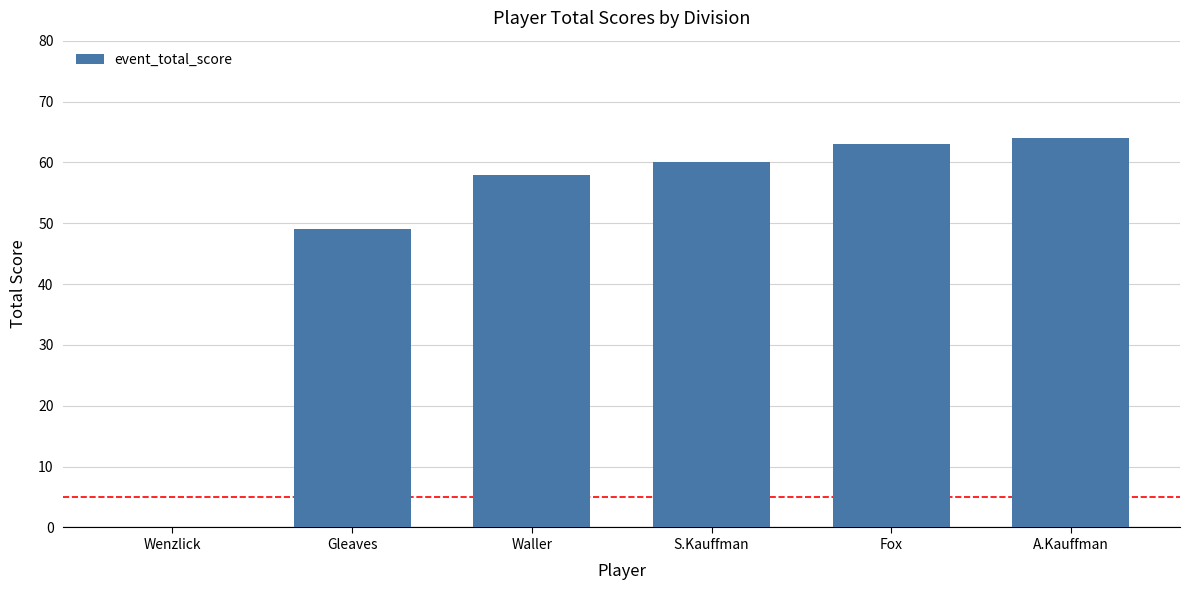

Between S.Kauffman and Waller, which is larger?

S.Kauffman